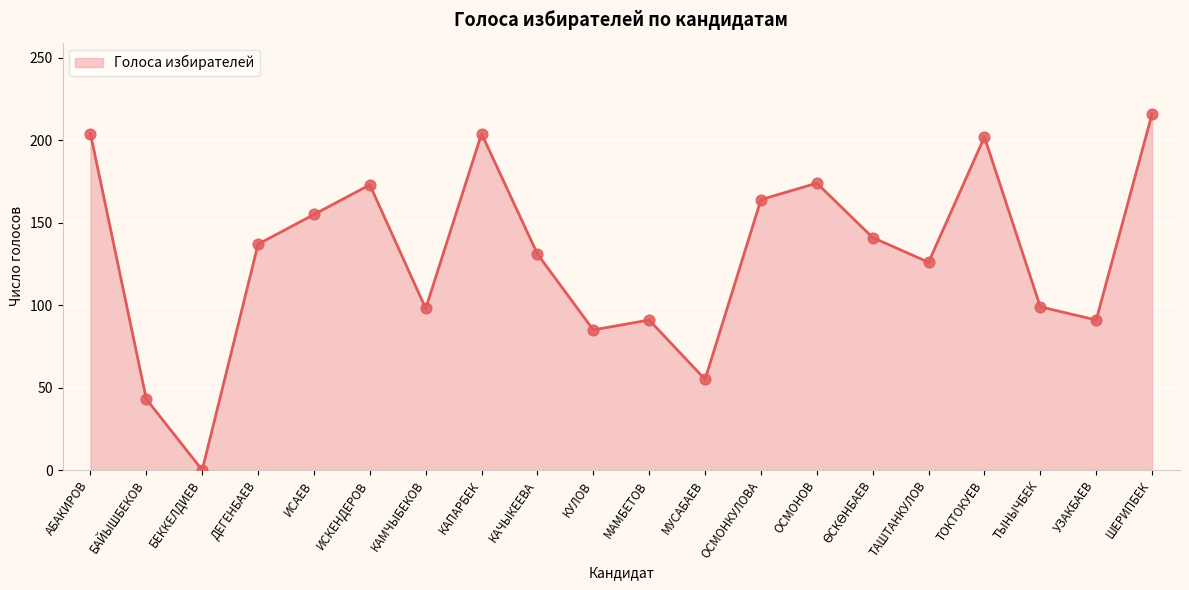

Which has a higher value, ОСМОНКУЛОВА or КУЛОВ?

ОСМОНКУЛОВА